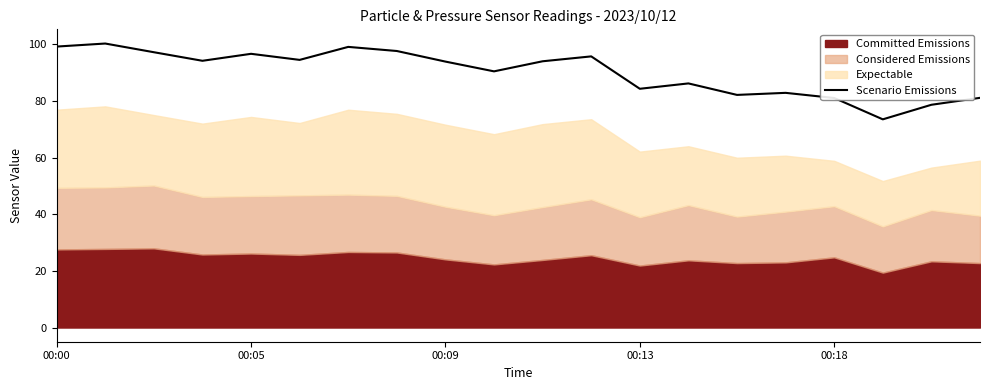

What is the lowest value of the Scenario Emissions series?

73.6